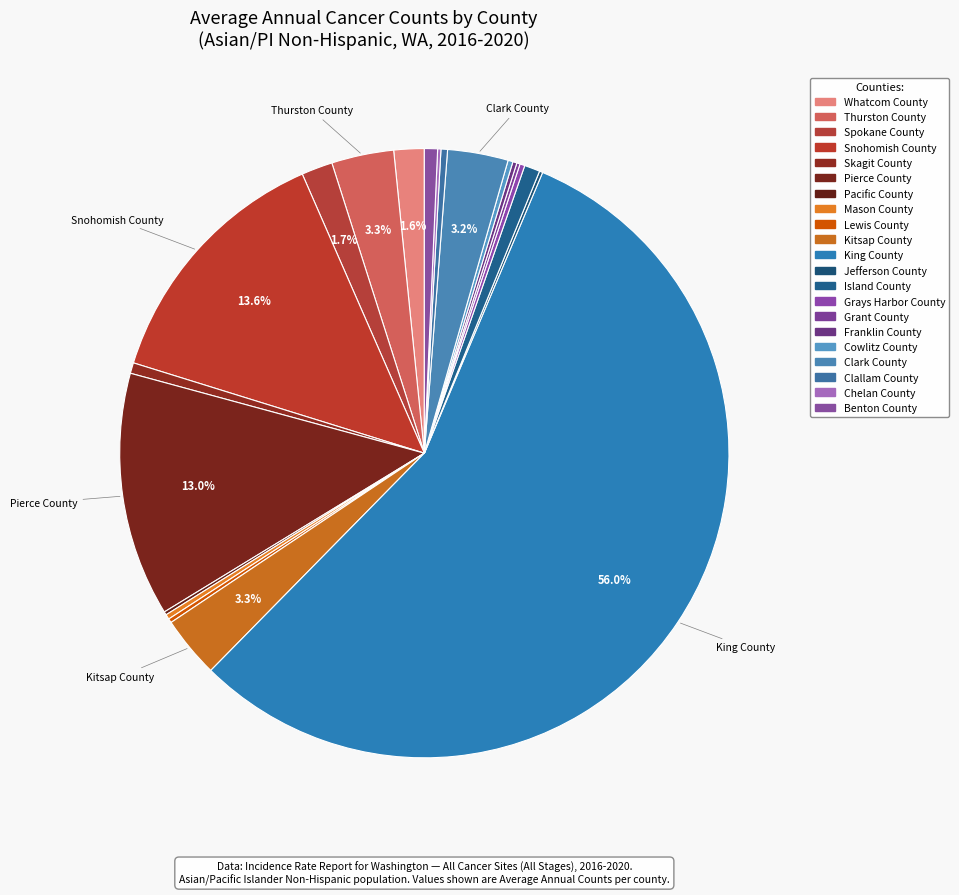

What is the ratio of the value at Benton County to the value at Chelan County?

4.0